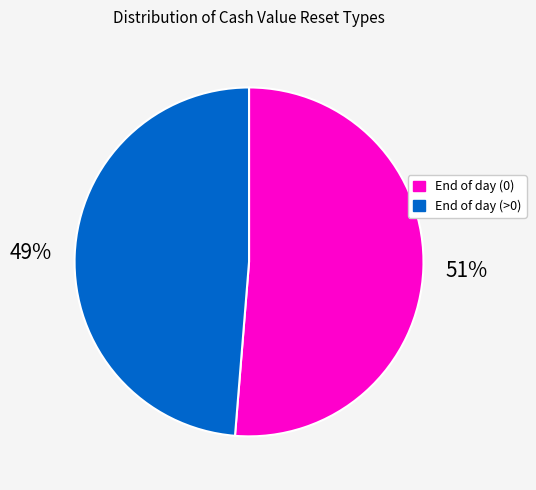

To the nearest percent, what is the average slice percentage?

50%